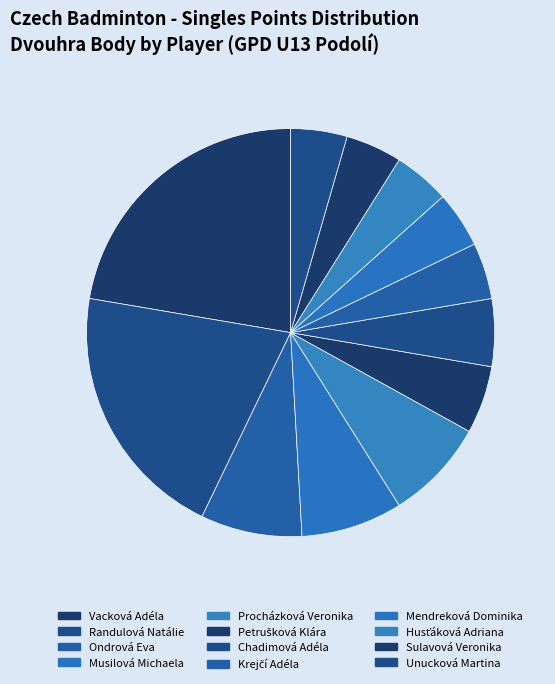

Is it true that Unucková Martina is 17% of the pie?

False